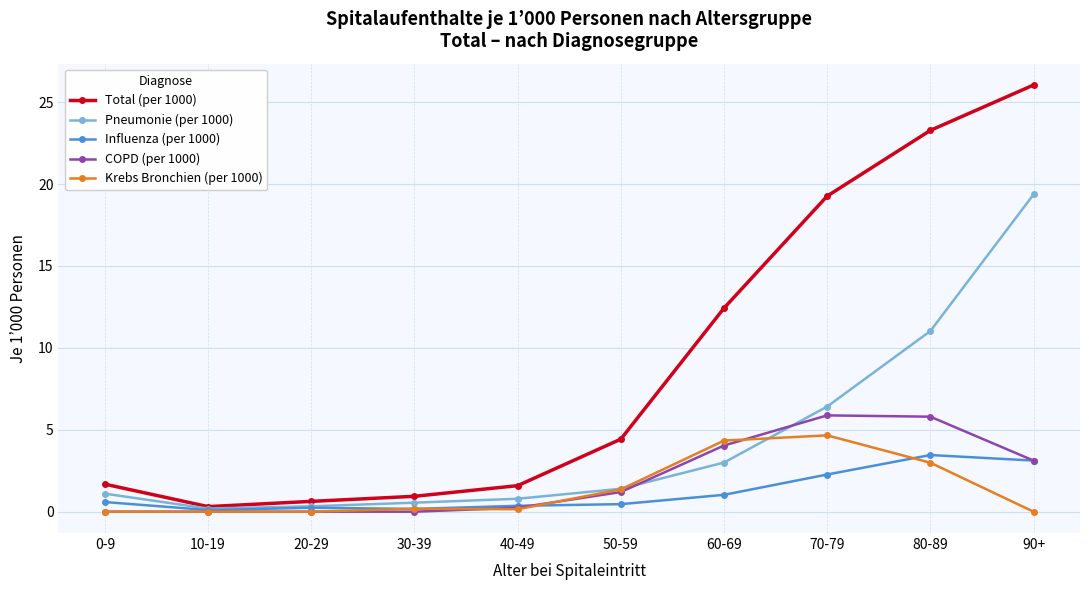

Which series has the widest spread of values?

Total (per 1000)